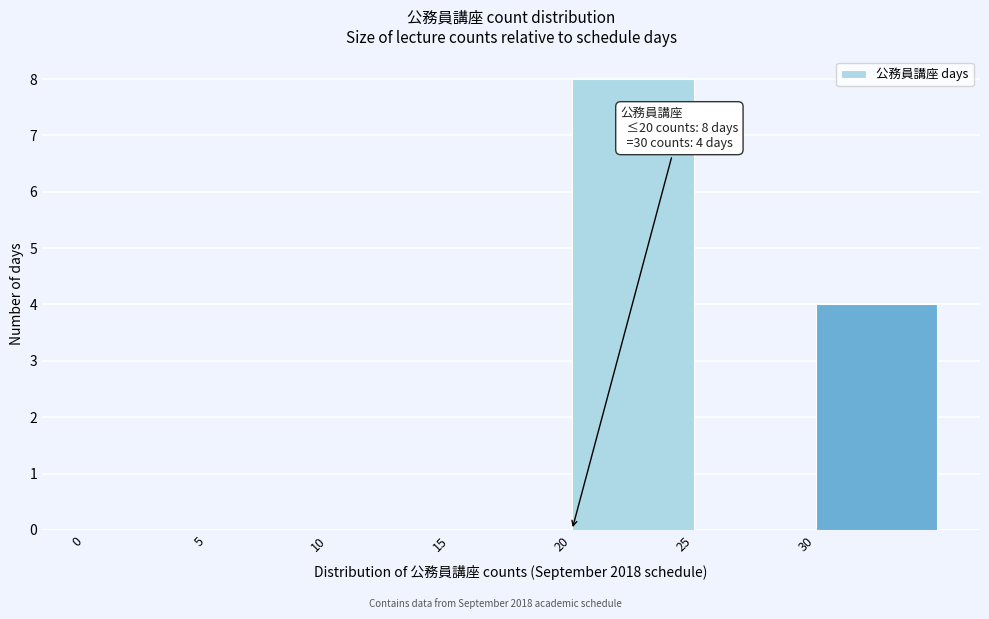

Over which range of the x-axis is the bar tallest?

20 to 25